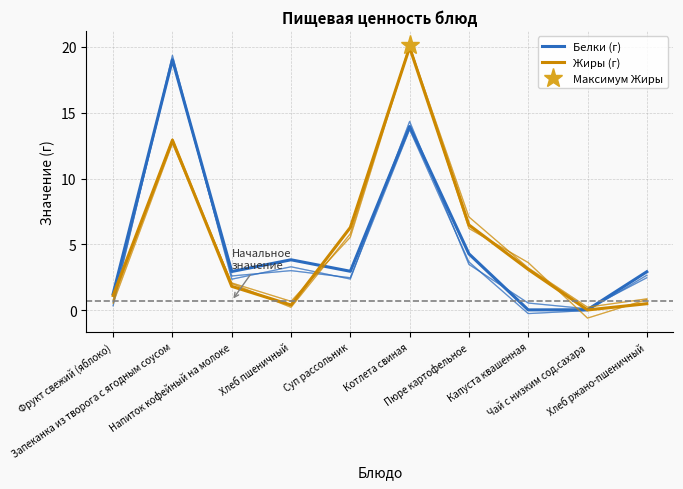

True or false: Жиры (г) and Белки (г) cross at least once.

True